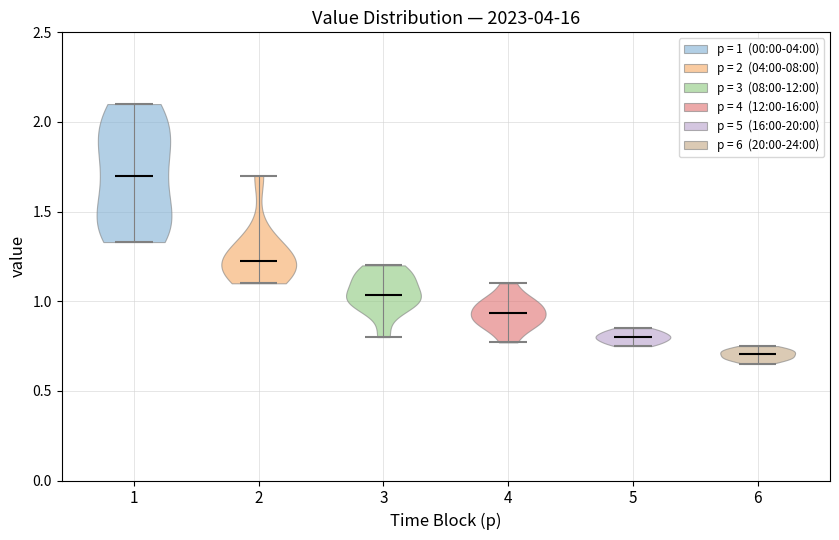

Which violin has the lowest median line?

6